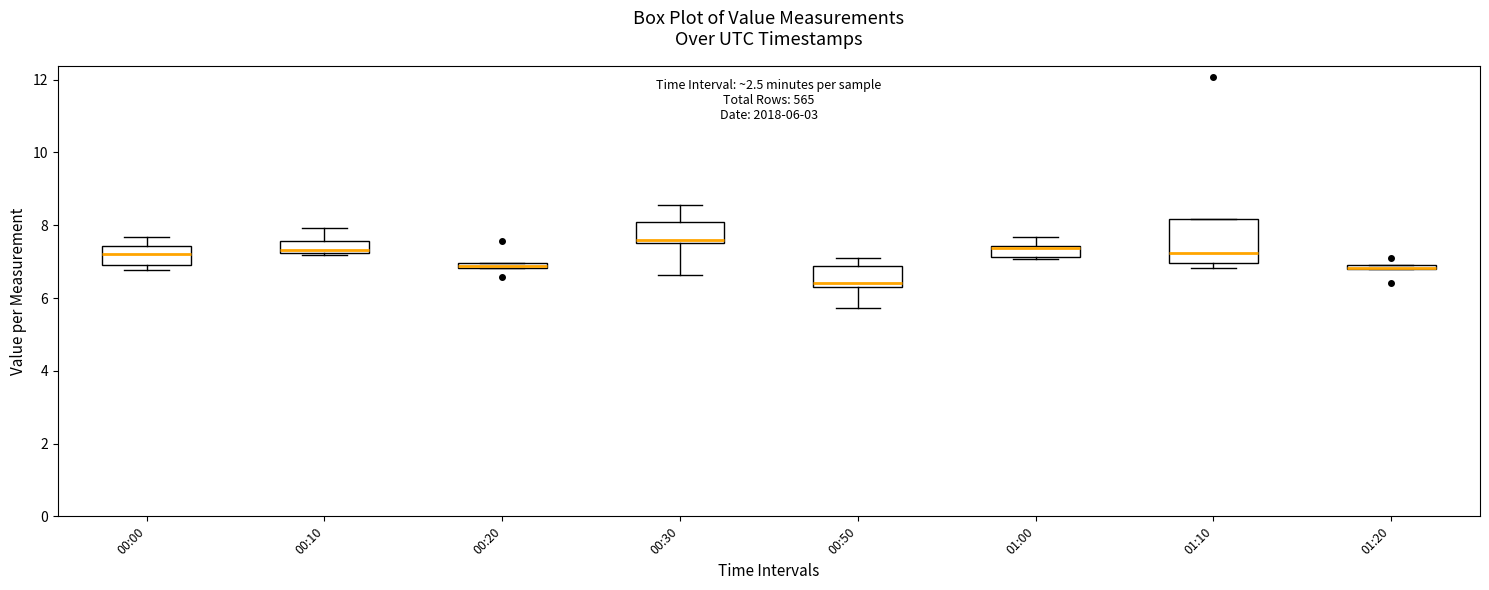

Which box is the tallest, from its lower edge to its upper edge?

01:10